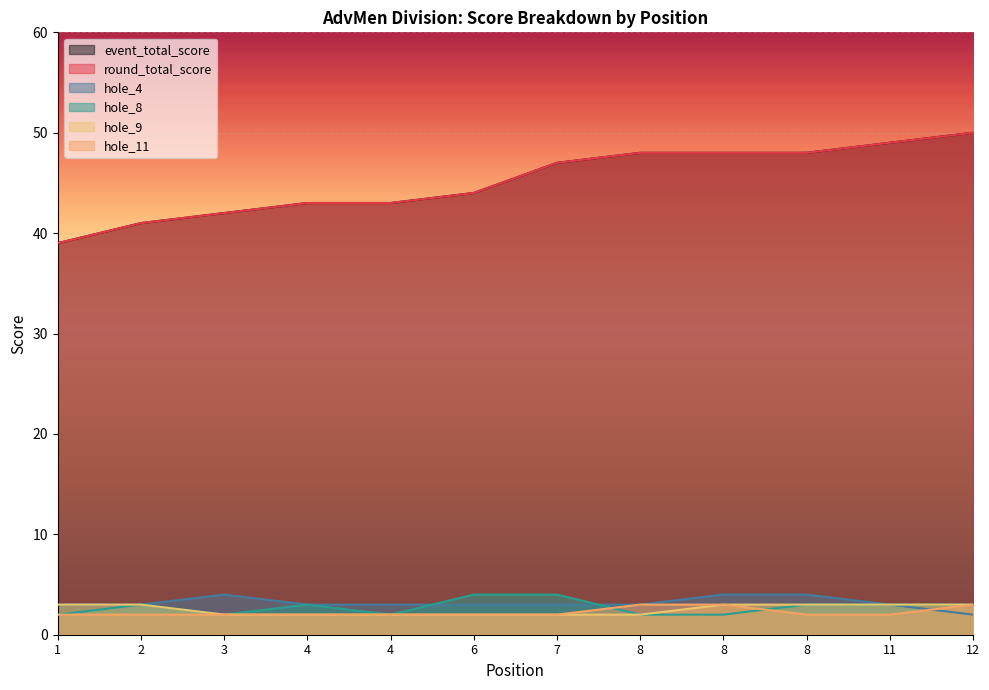

Which series has the widest spread of values?

event_total_score